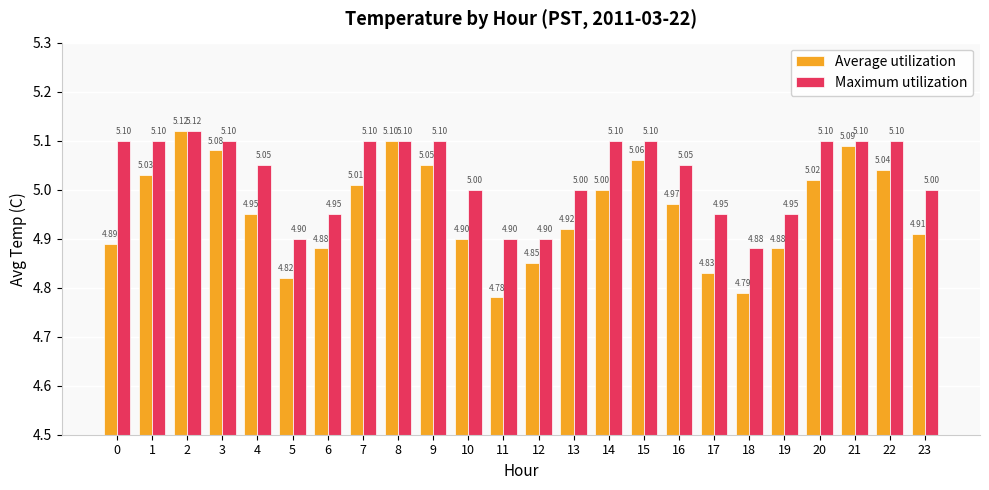

The Average utilization series shows 4.9 at 19. True or false?

True